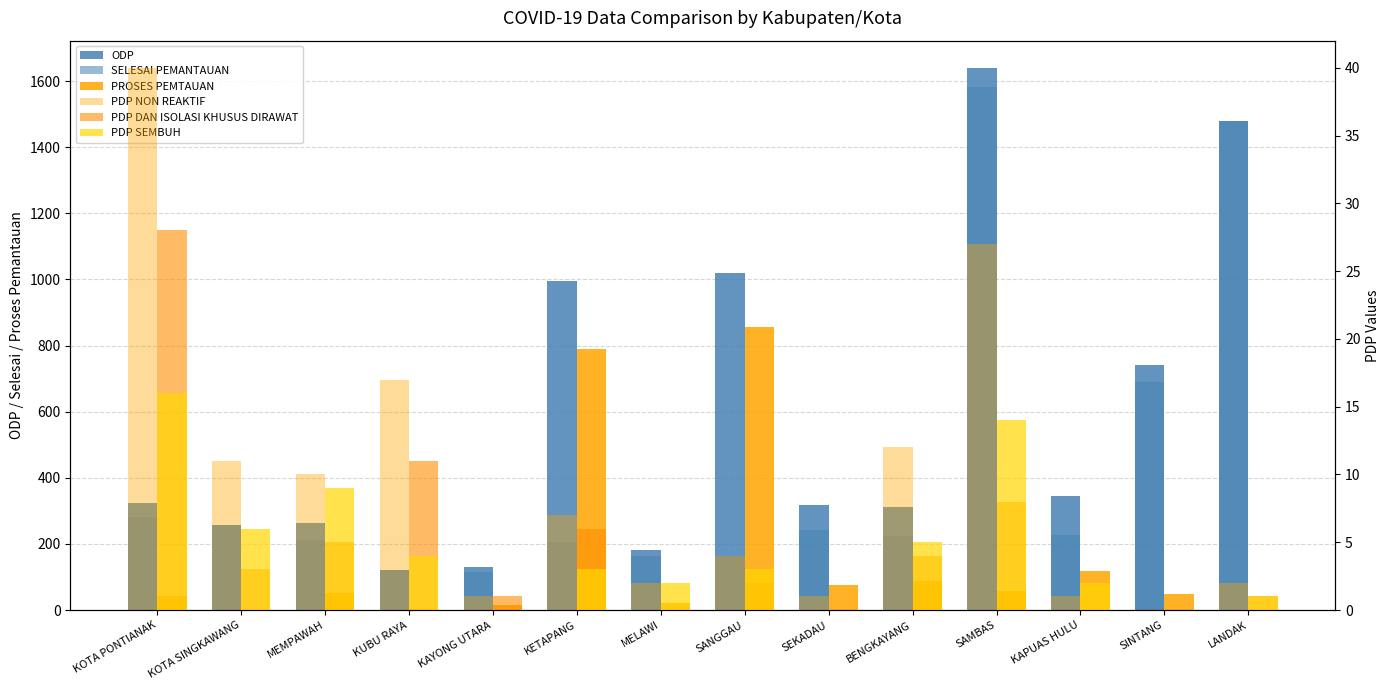

What is the label of the 12th bar from the left?

KAPUAS HULU